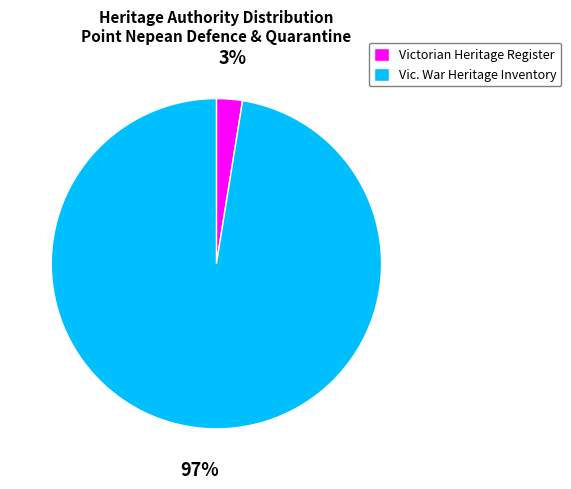

Is the sum of Vic. War Heritage Inventory and Victorian Heritage Register greater than half?

Yes